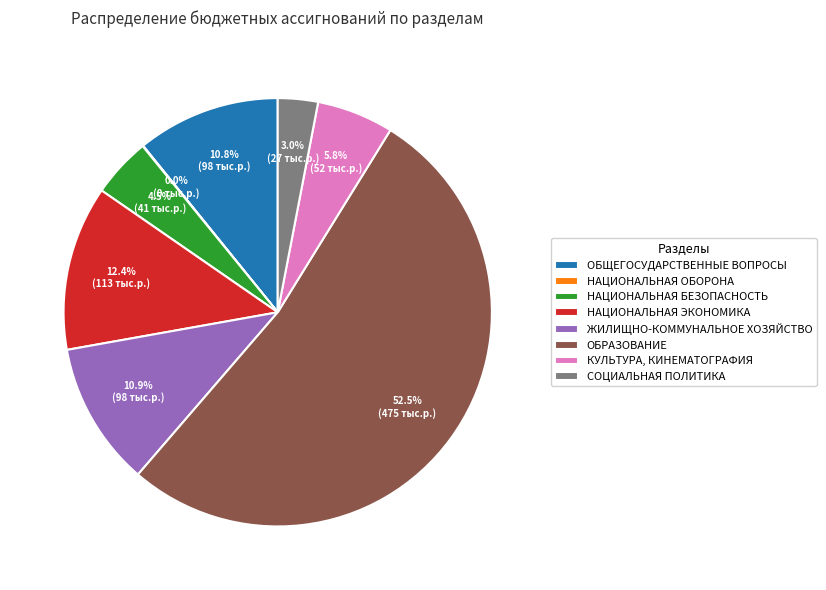

Is there any slice that represents more than half of the pie?

Yes